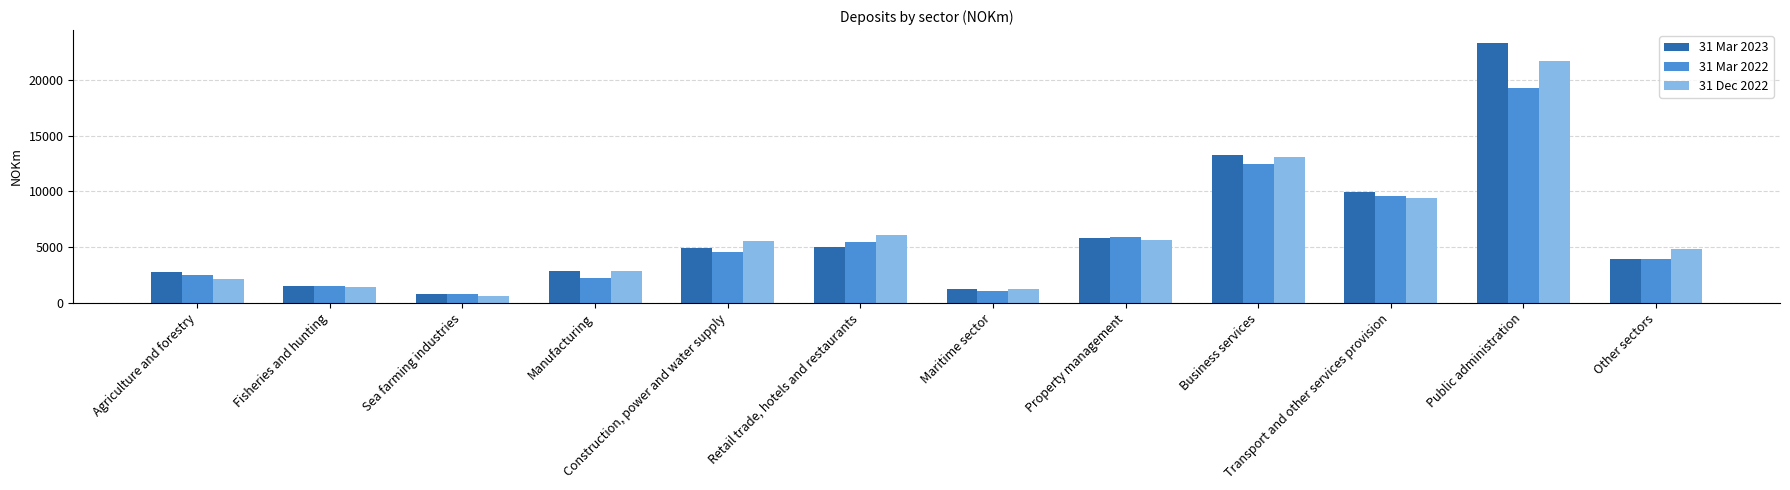

What position from the left is Construction, power and water supply?

5